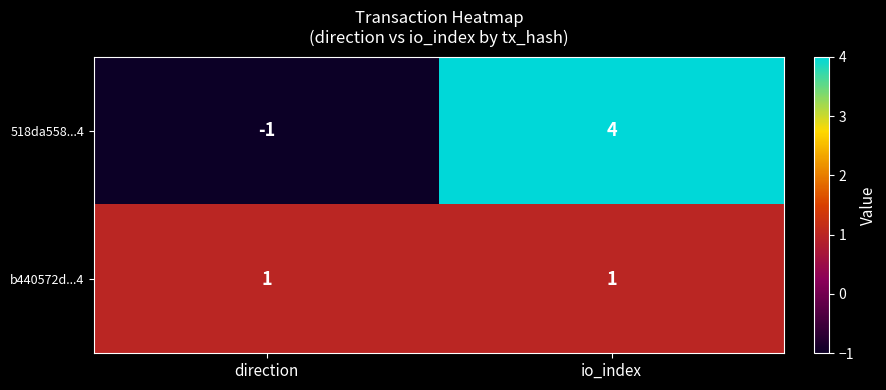

Reading left to right, transcribe all the data shown in this chart.

518da558...4: direction=-1	io_index=4
b440572d...4: direction=1	io_index=1